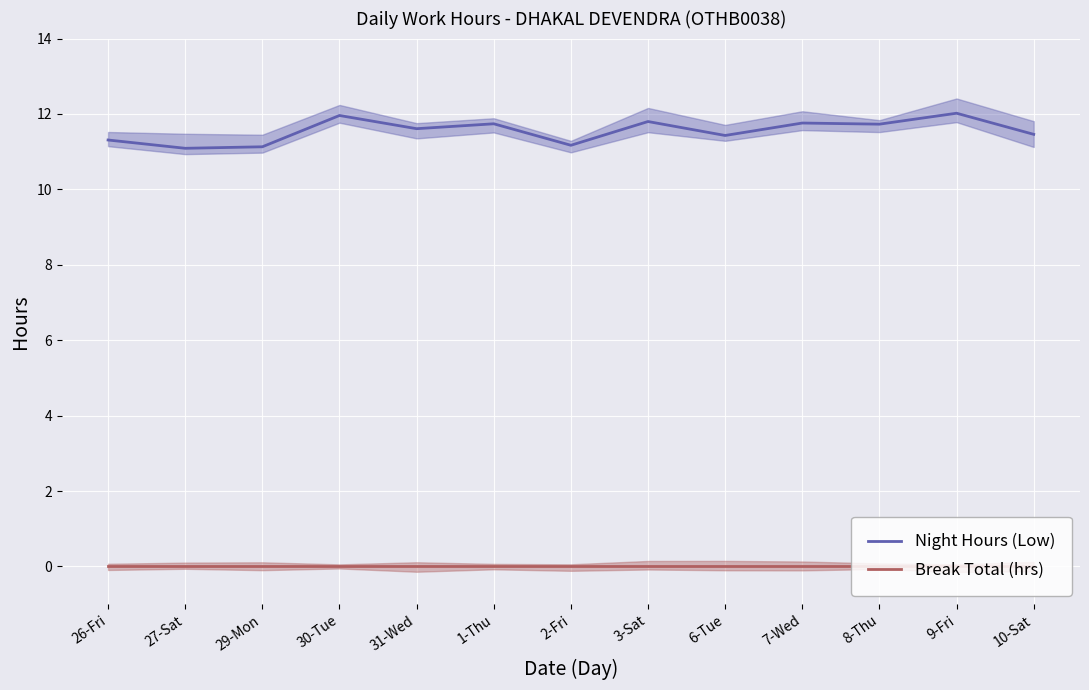

What are all the series names shown in the legend?

Night Hours (Low), Break Total (hrs)